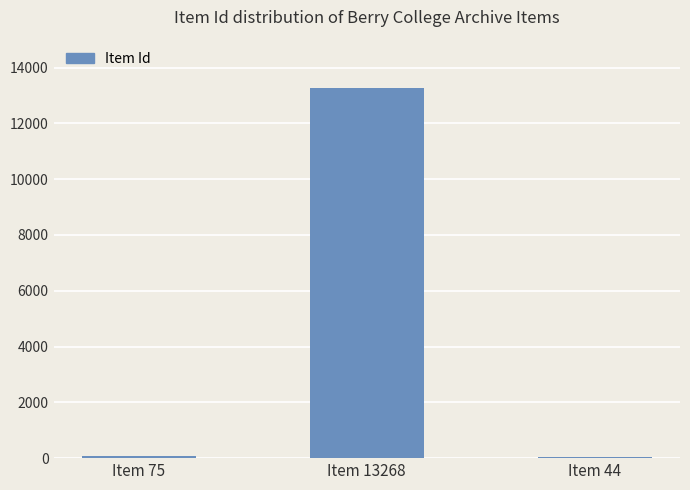

What is the maximum value shown in the chart?

13268